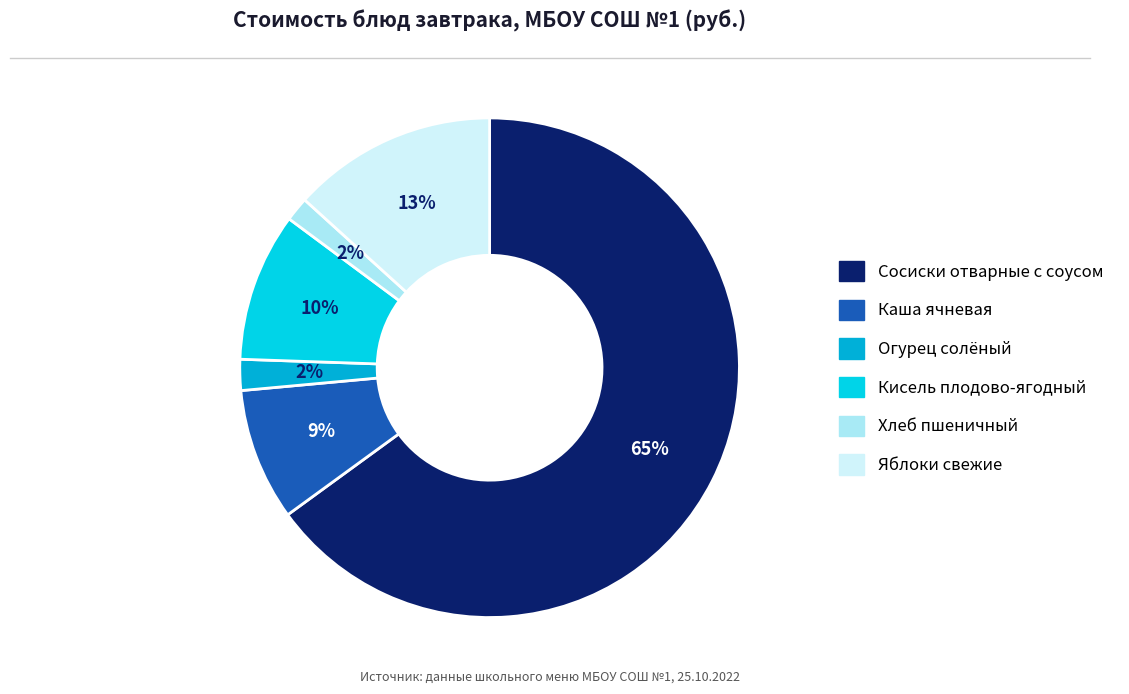

Is the sum of Яблоки свежие and Огурец солёный greater than half?

No